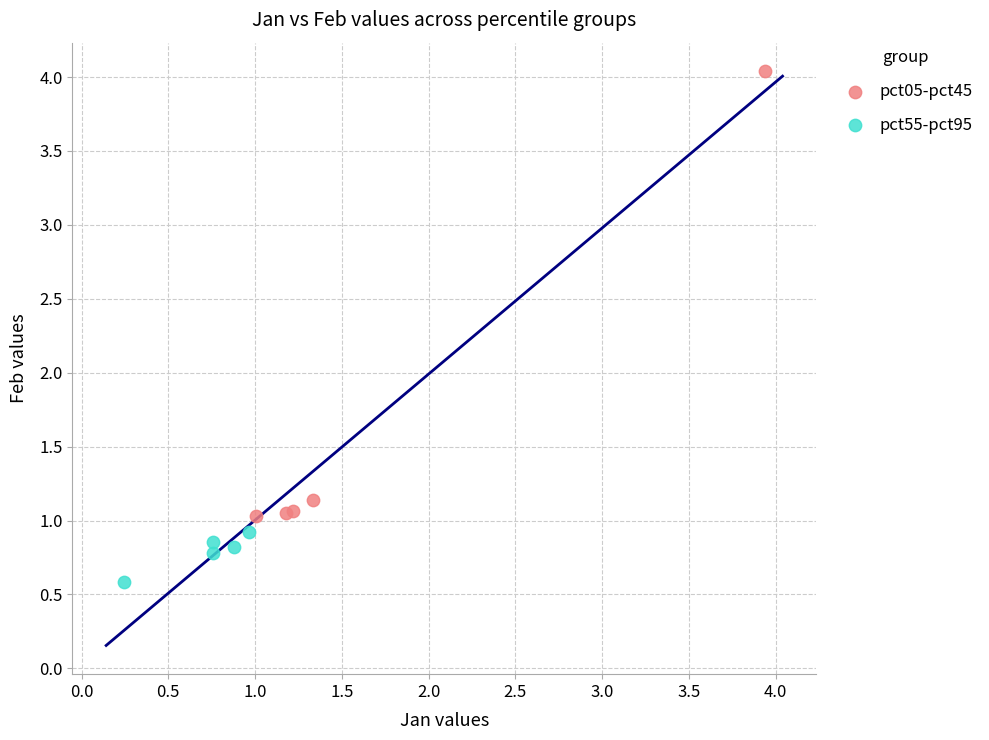

Which series contains the lowest Y value?

pct55-pct95